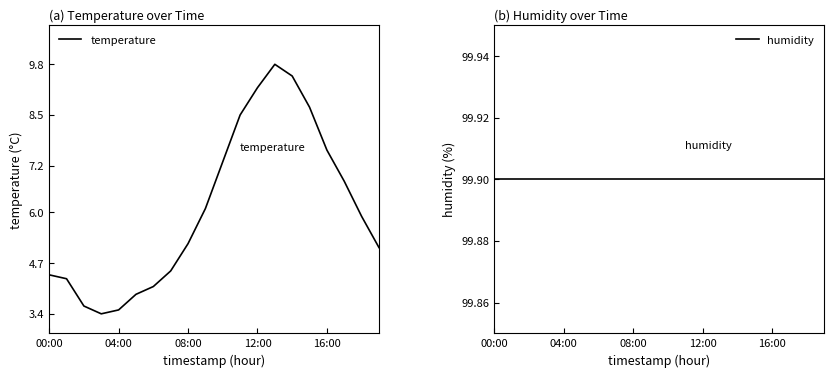

What is the maximum value for temperature?

9.8